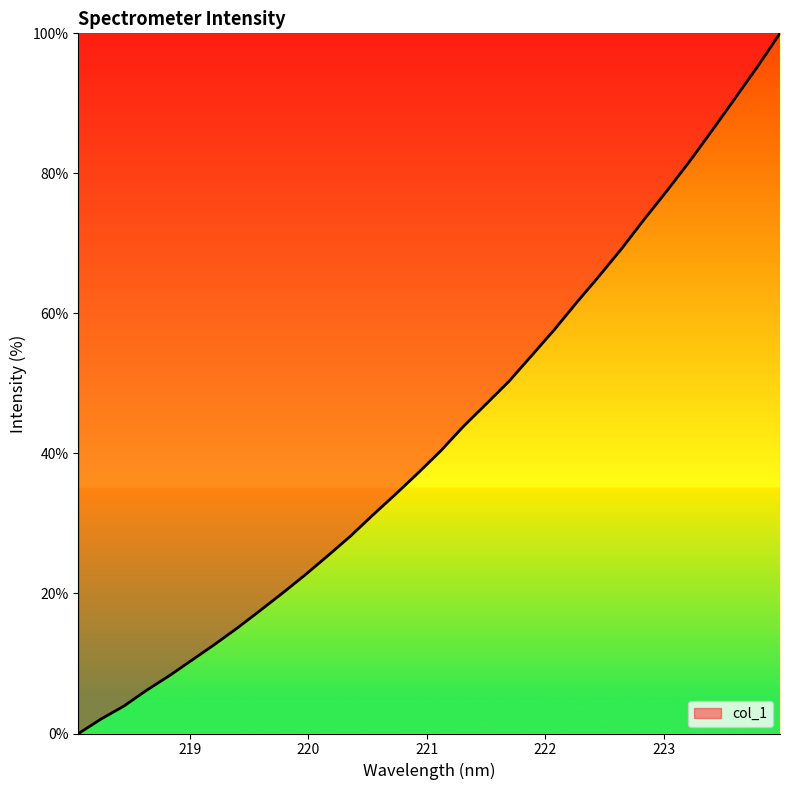

What is the difference between the maximum and minimum values?

100.0